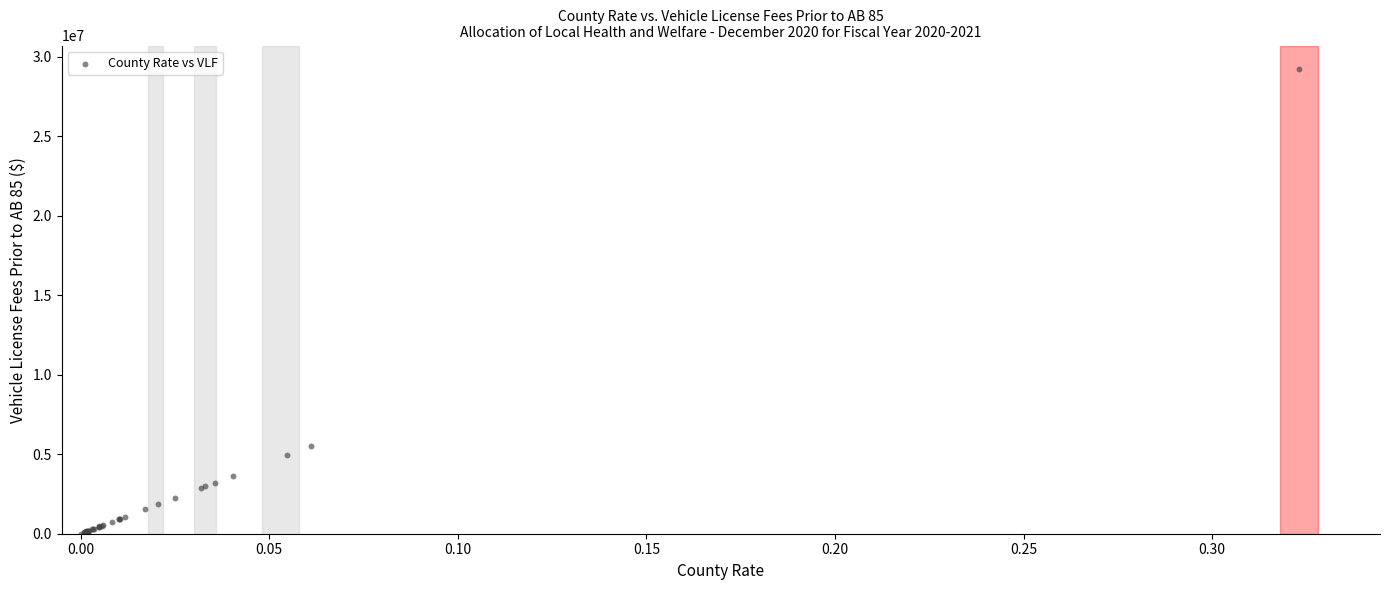

What Y value in the scatter plot is closest to 14632764?

5525026.4